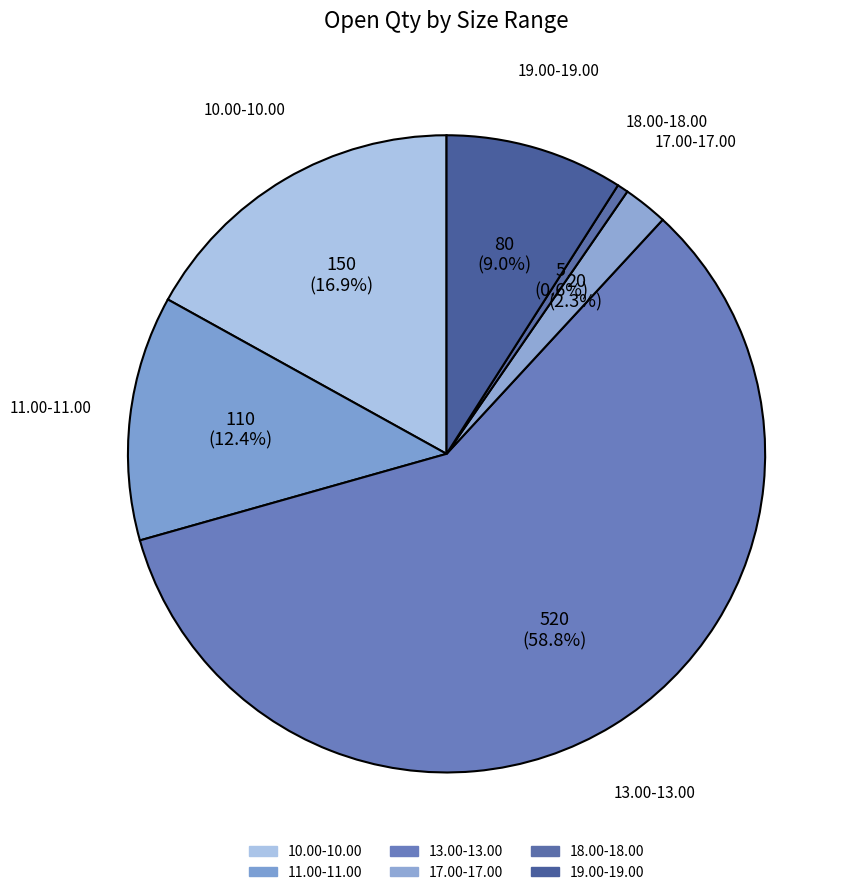

Which slice is the largest?

13.00-13.00